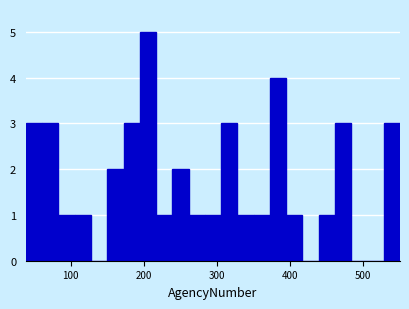

Read against the x-axis, roughly where is the centre of the tallest bar?

210